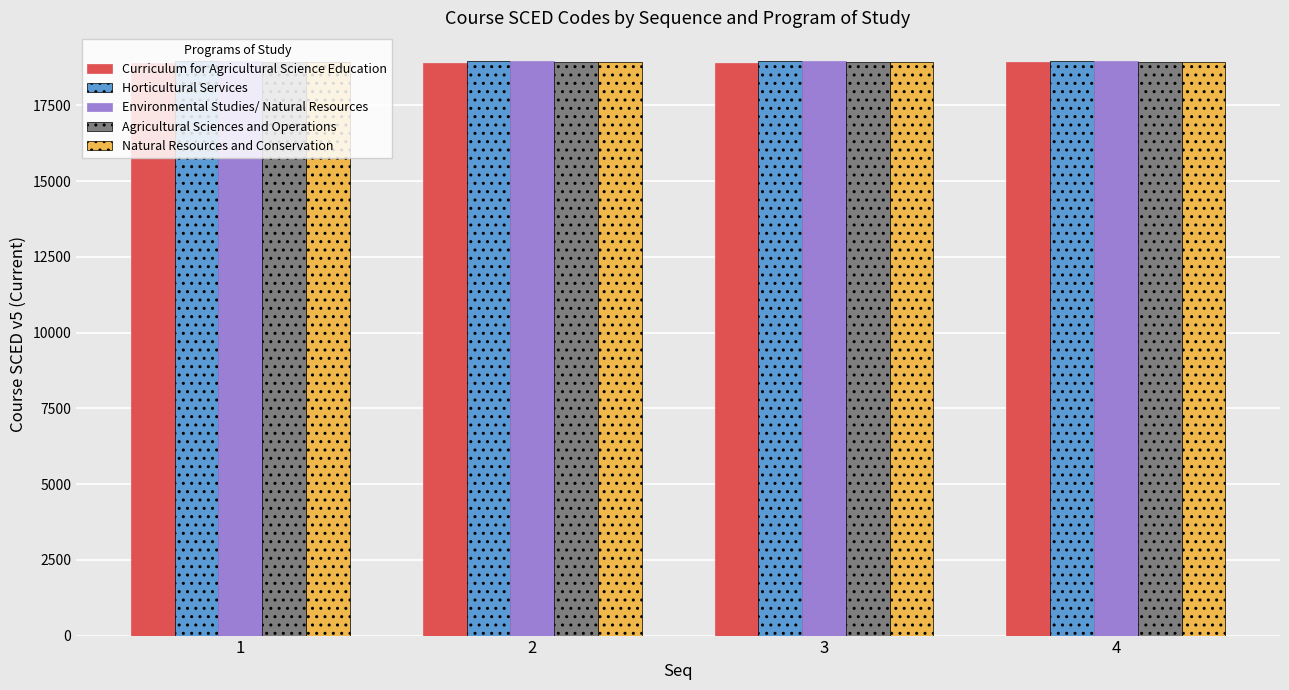

What is the spread (max minus min) of values at 4?

47